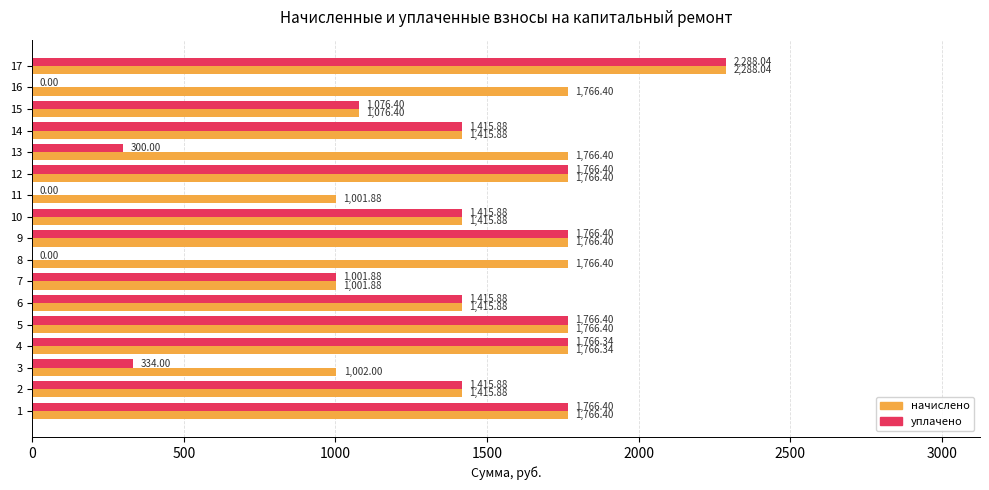

Where is уплачено nearest to the value 1144?

15